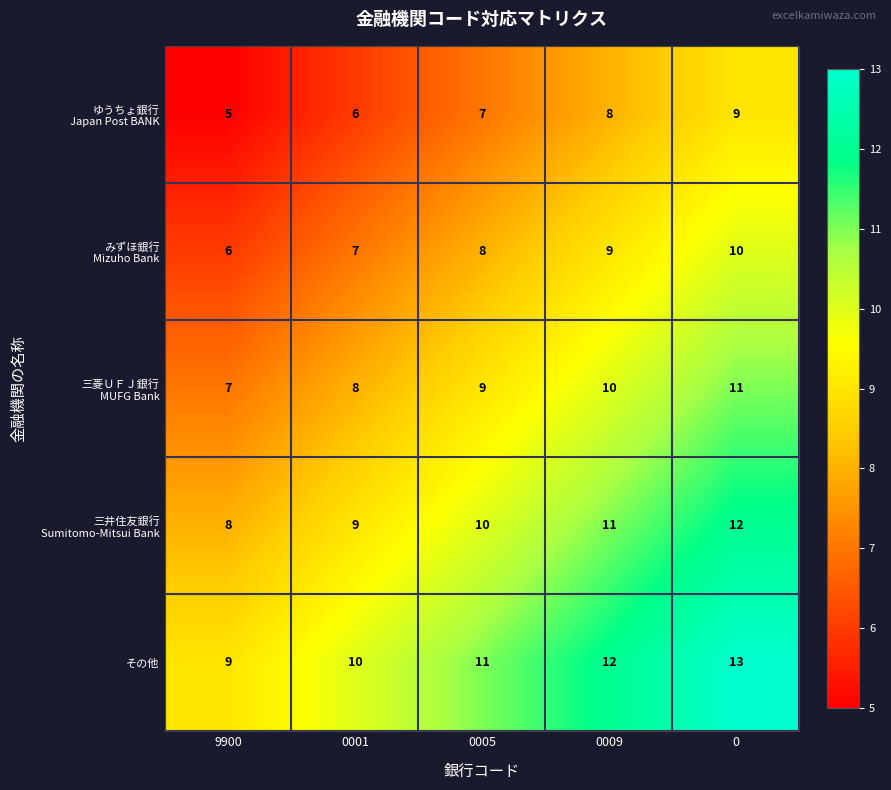

What is the minimum value for その他?

9